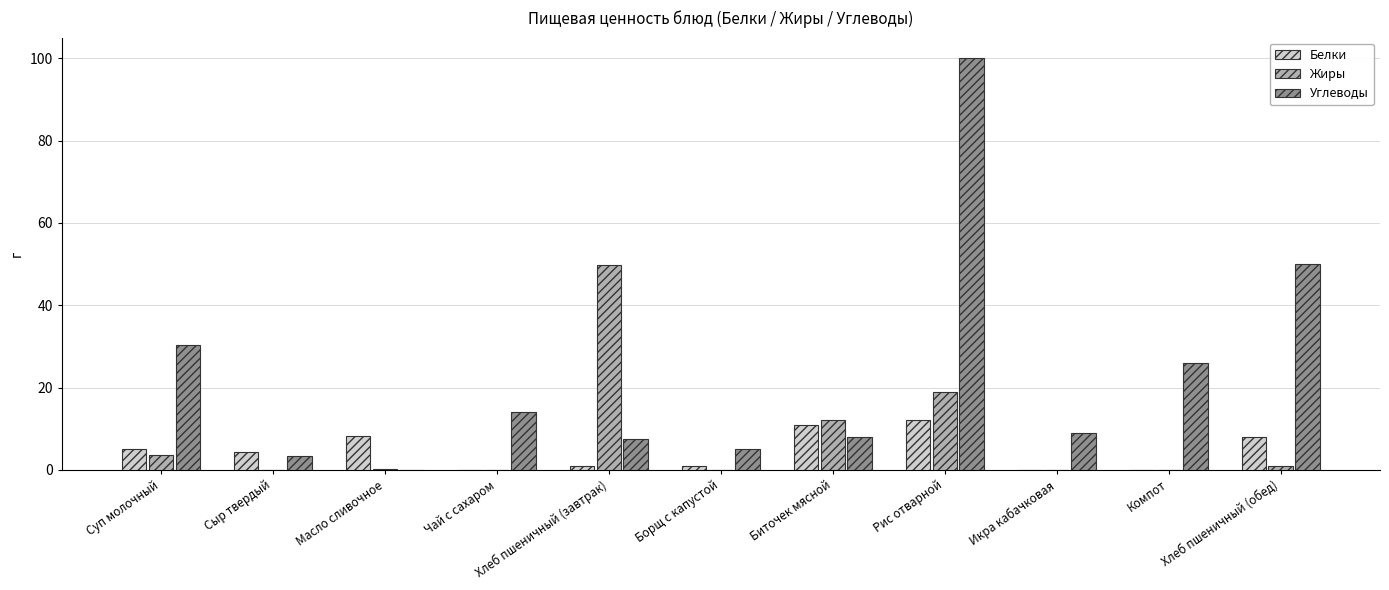

Which category has the highest value across all series?

Рис отварной